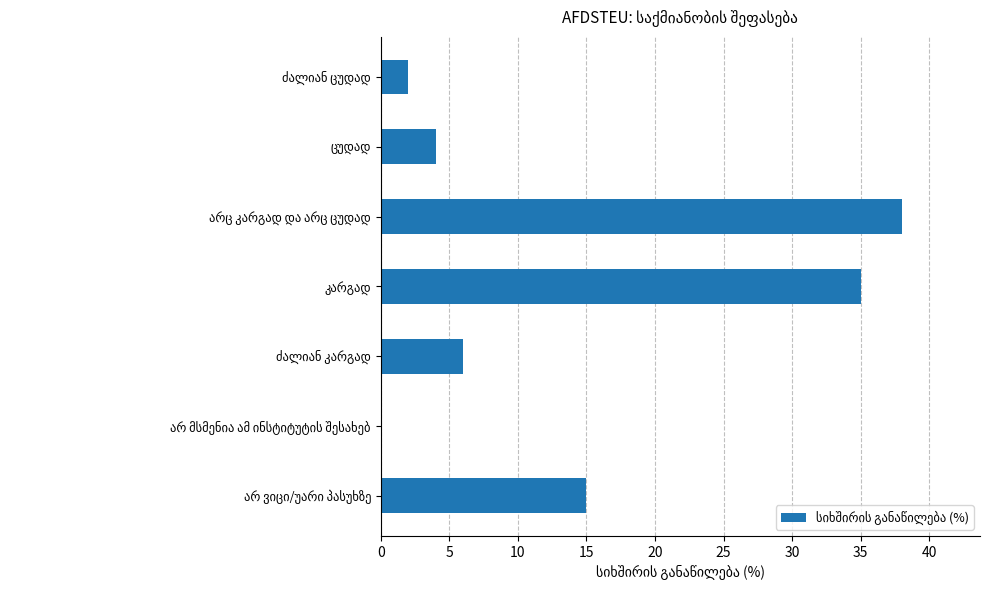

What is the sum of all values?

100